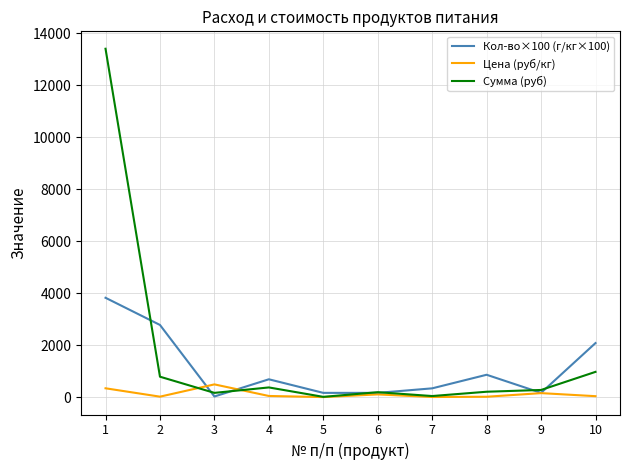

The value of Сумма (руб) at 1 is 21014.9. True or false?

False